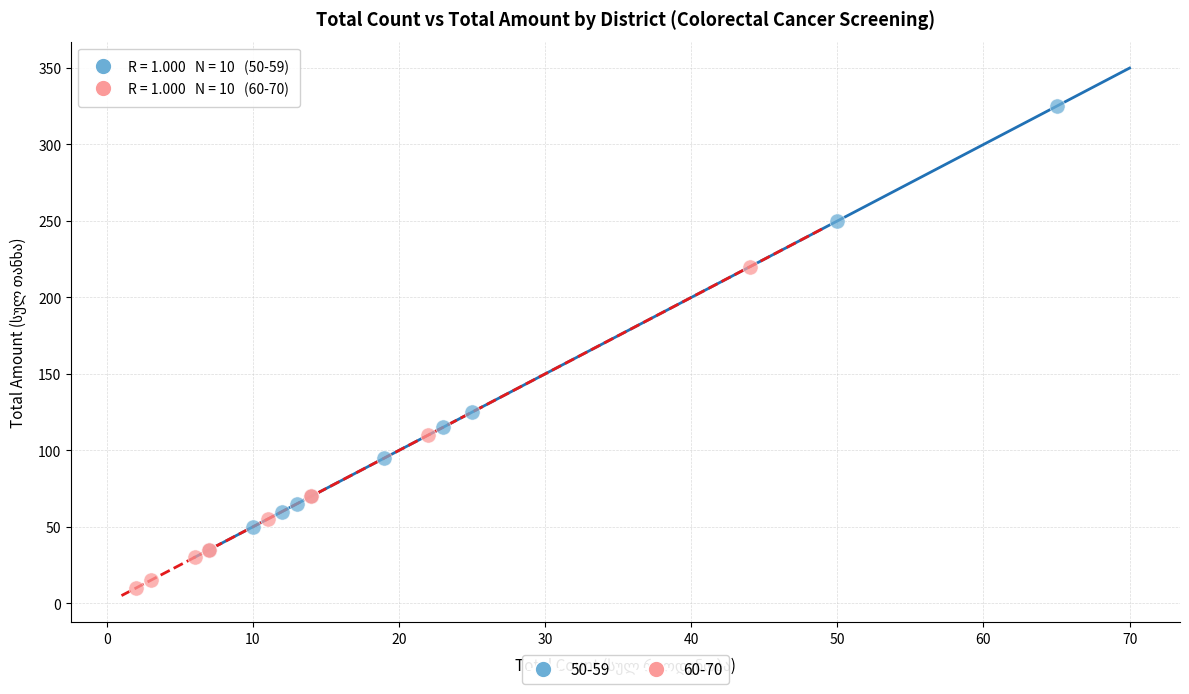

Which series has the widest spread of Y values?

50-59